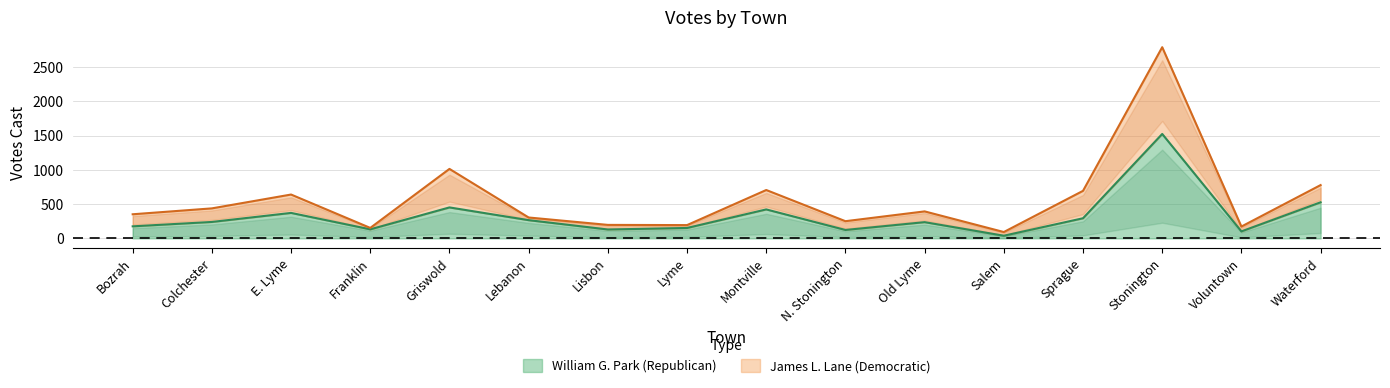

The James L. Lane (Democratic) series shows 305 at Lebanon. True or false?

True